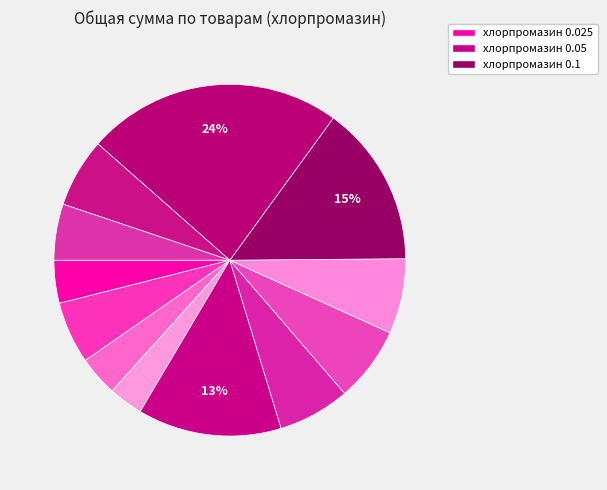

Which category has the biggest portion of the pie?

хлорпромазин 0.1 №10 (2)